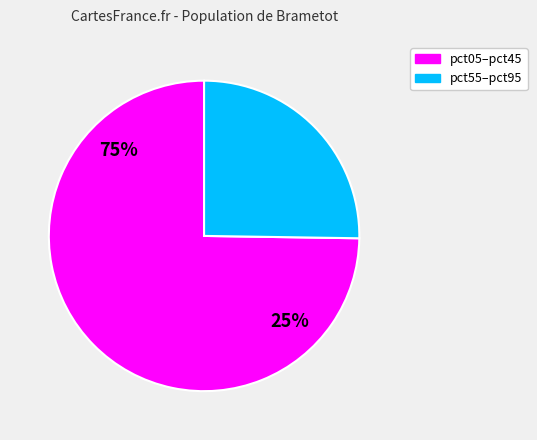

Does pct95 represent more than half of the total?

No